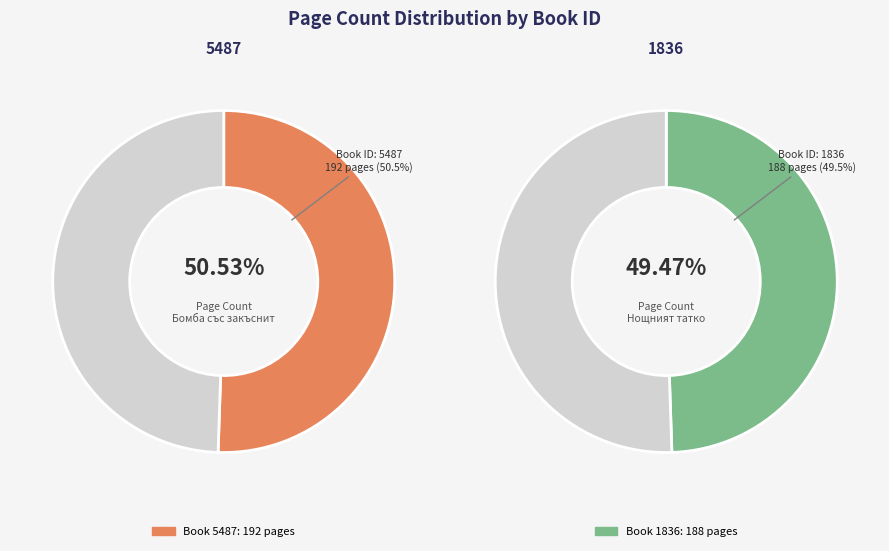

Is 5487 the majority of the pie?

Yes